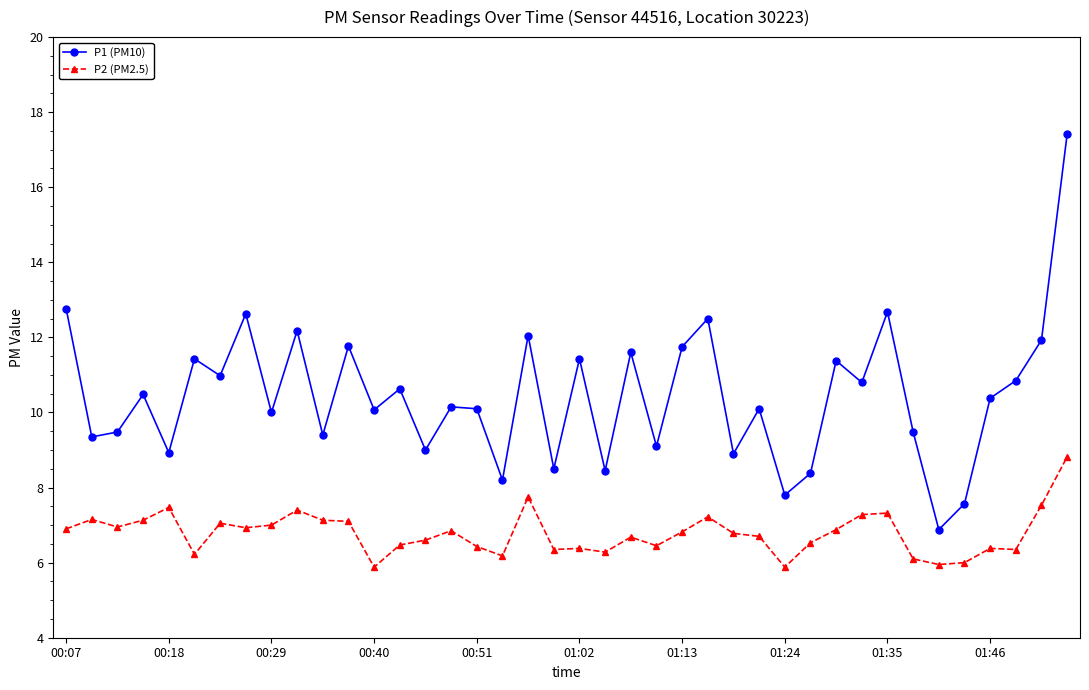

What is the minimum value for P1 (PM10)?

6.9